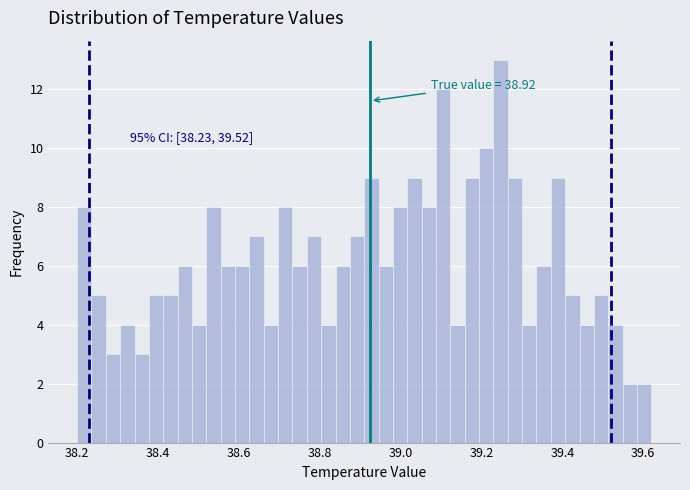

Read against the x-axis, roughly where is the centre of the tallest bar?

39.24